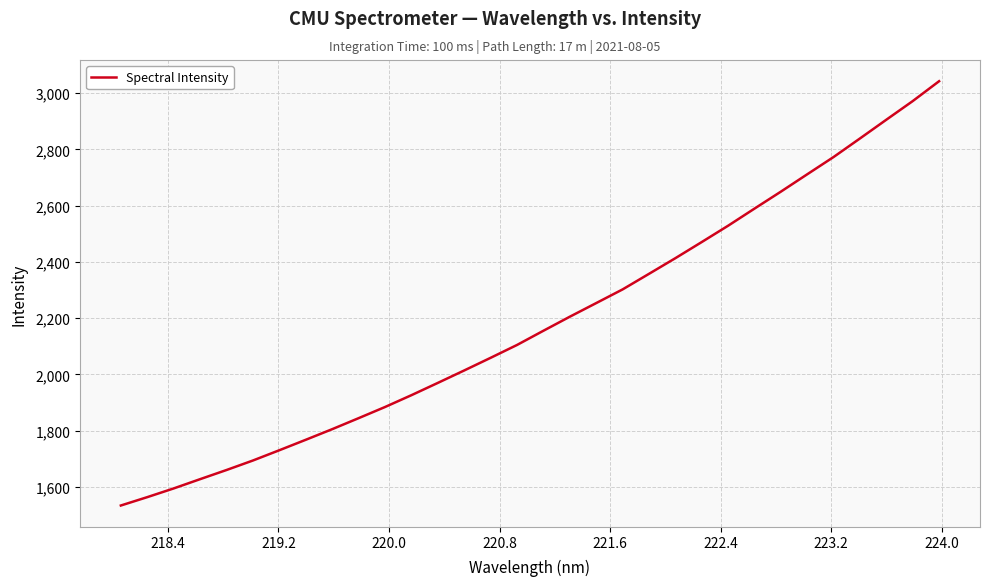

What is the difference between the maximum and minimum values?

1508.1